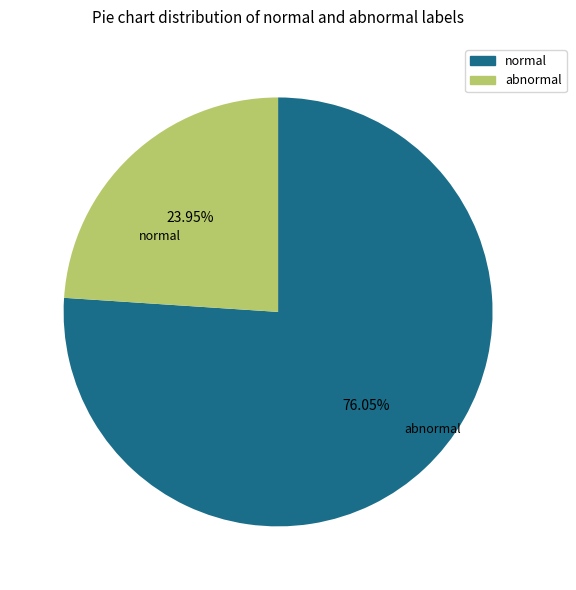

Does any single category account for the majority?

Yes